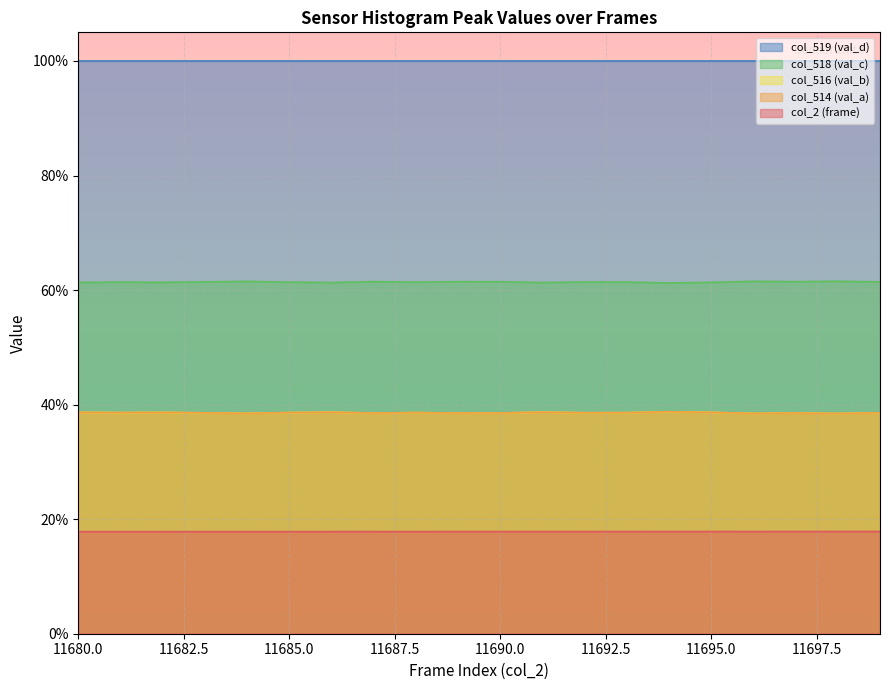

How many lines are shown in the chart?

5